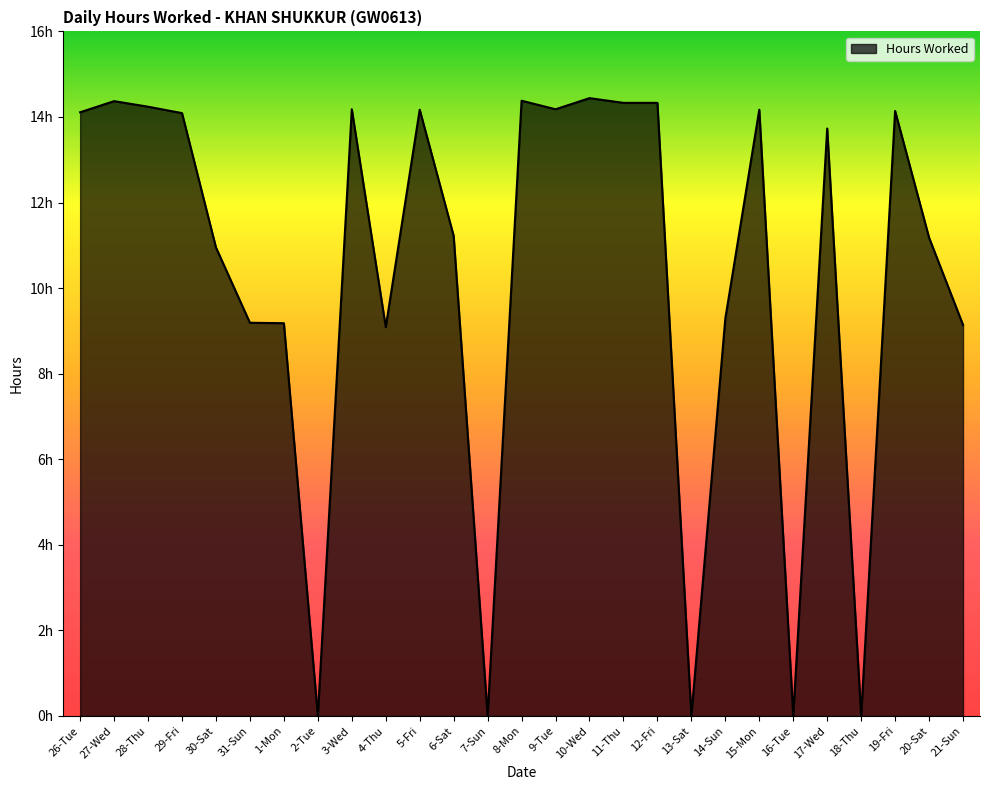

Reading right to left, transcribe all the data shown in this chart.

21-Sun=9.1	20-Sat=11.2	19-Fri=14.1	18-Thu=0.0	17-Wed=13.7	16-Tue=0.0	15-Mon=14.2	14-Sun=9.3	13-Sat=0.0	12-Fri=14.3	11-Thu=14.3	10-Wed=14.4	9-Tue=14.2	8-Mon=14.4	7-Sun=0.0	6-Sat=11.2	5-Fri=14.2	4-Thu=9.1	3-Wed=14.2	2-Tue=0.0	1-Mon=9.2	31-Sun=9.2	30-Sat=10.9	29-Fri=14.1	28-Thu=14.2	27-Wed=14.4	26-Tue=14.1